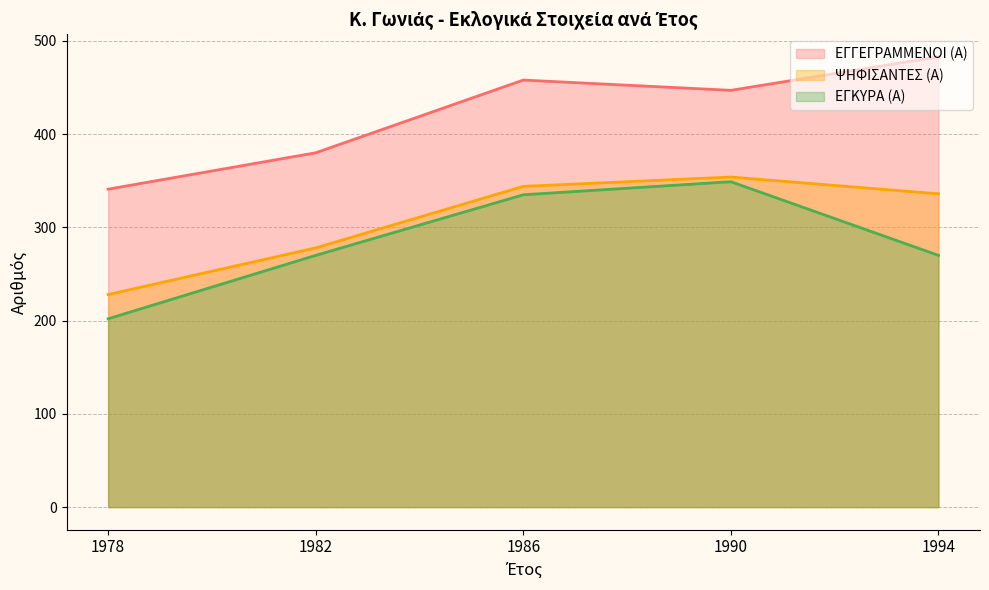

At which label is ΕΓΓΕΓΡΑΜΜΕΝΟΙ (Α) closest to 412?

1982